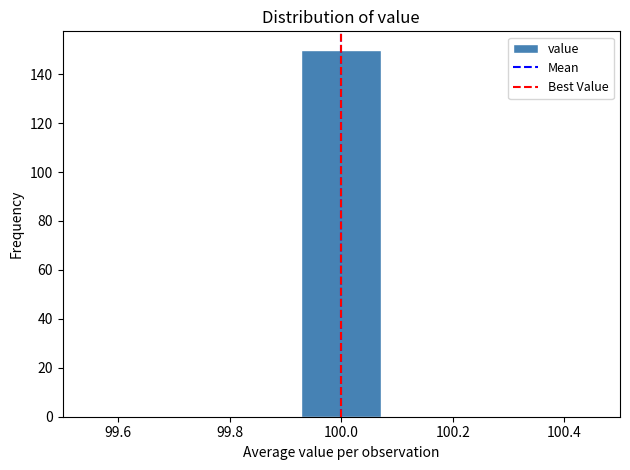

Reading left to right, list every bar in this chart as the range it spans on the x-axis followed by its height. Neither the bar edges nor the heights are printed on the chart, so give them approximately, as read against the axes.

99.50 to 99.64: 0
99.64 to 99.78: 0
99.78 to 99.92: 0
99.92 to 100.08: 150
100.08 to 100.22: 0
100.22 to 100.36: 0
100.36 to 100.50: 0